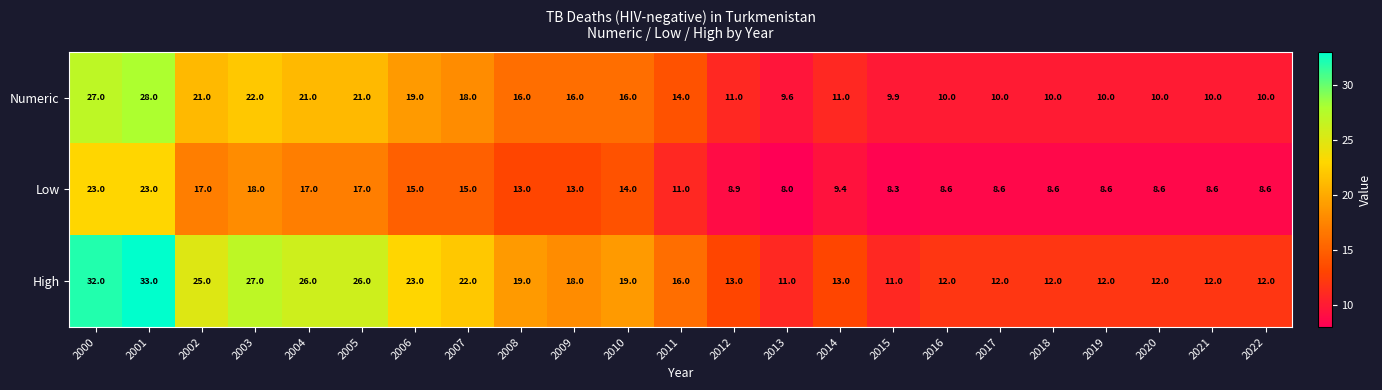

What is the spread (max minus min) of values at 2018?

3.4